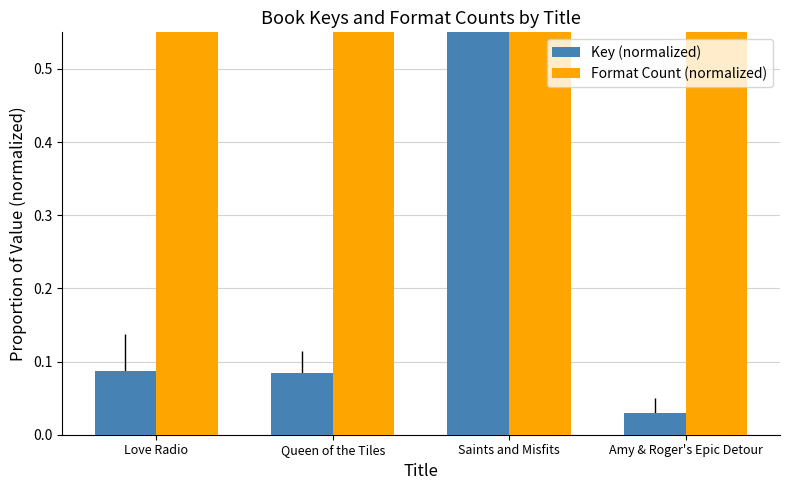

At which category is the sum across all series the highest?

Saints and Misfits